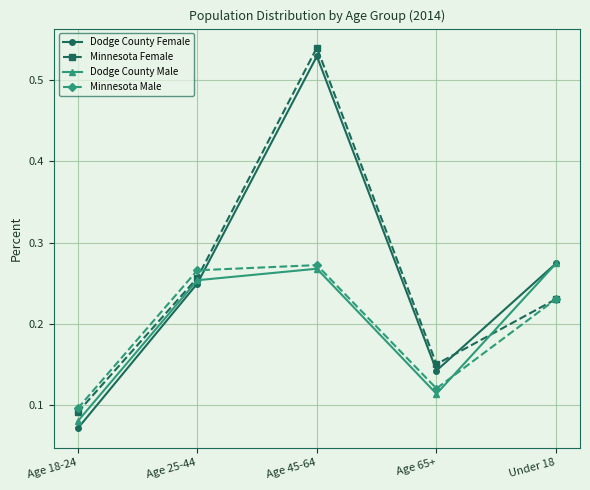

The Dodge County Male series shows 0.1 at Age 25-44. True or false?

False